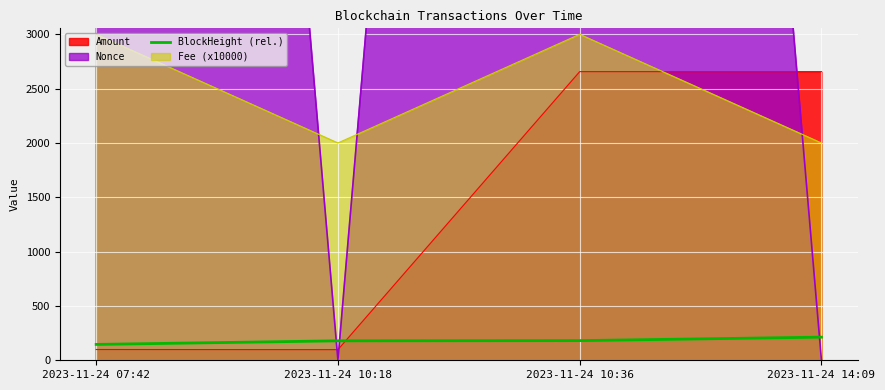

Rank the categories by value from lowest to highest.

2023-11-24 07:42, 2023-11-24 10:18, 2023-11-24 10:36, 2023-11-24 14:09